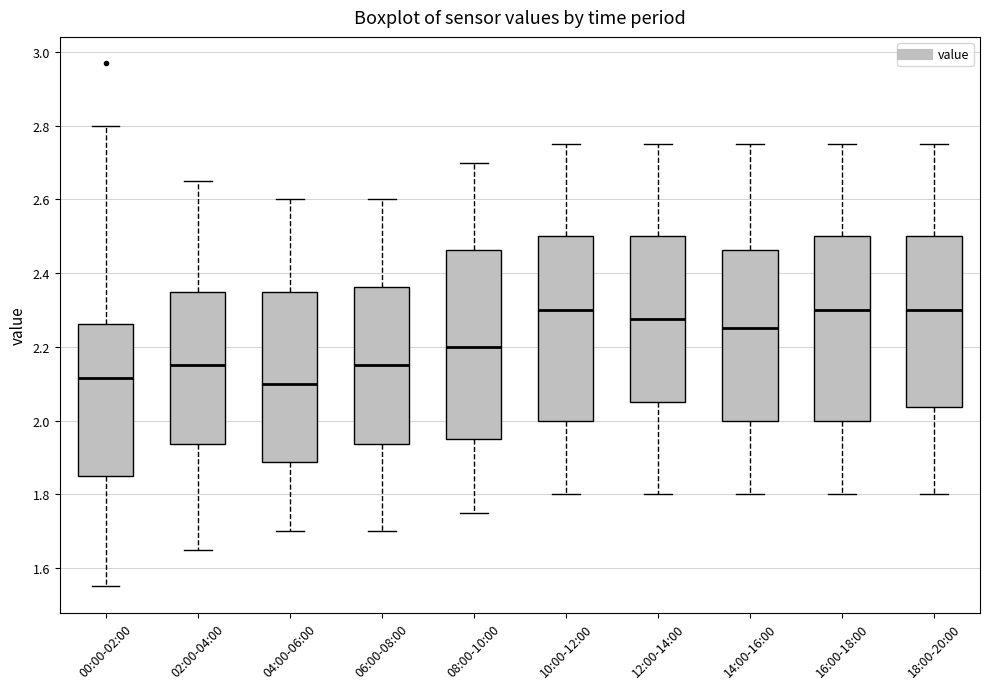

Reading left to right, read every box against the y-axis: the position of its median line, the range the box covers, and the ends of its whiskers. The values are not printed on the chart, so give them approximately, as read against the axis.

00:00-02:00: median 2.12, box 1.86 to 2.26, whiskers 1.56 to 2.80
02:00-04:00: median 2.16, box 1.94 to 2.36, whiskers 1.66 to 2.66
04:00-06:00: median 2.10, box 1.88 to 2.36, whiskers 1.70 to 2.60
06:00-08:00: median 2.16, box 1.94 to 2.36, whiskers 1.70 to 2.60
08:00-10:00: median 2.20, box 1.96 to 2.46, whiskers 1.76 to 2.70
10:00-12:00: median 2.30, box 2.00 to 2.50, whiskers 1.80 to 2.76
12:00-14:00: median 2.28, box 2.06 to 2.50, whiskers 1.80 to 2.76
14:00-16:00: median 2.26, box 2.00 to 2.46, whiskers 1.80 to 2.76
16:00-18:00: median 2.30, box 2.00 to 2.50, whiskers 1.80 to 2.76
18:00-20:00: median 2.30, box 2.04 to 2.50, whiskers 1.80 to 2.76